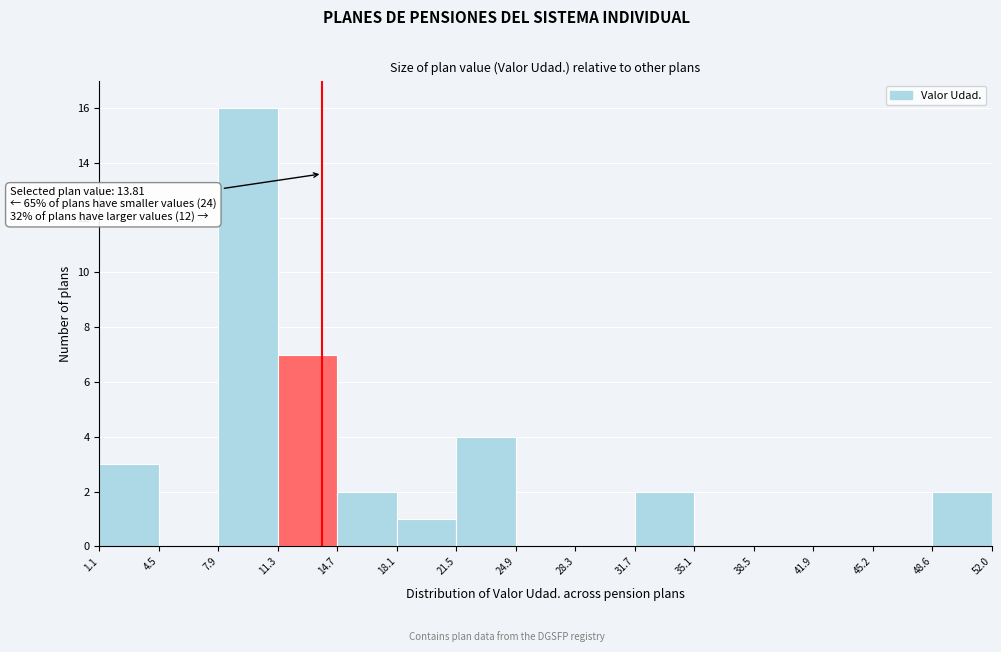

Which range on the x-axis has the tallest bar?

7.9 to 11.3